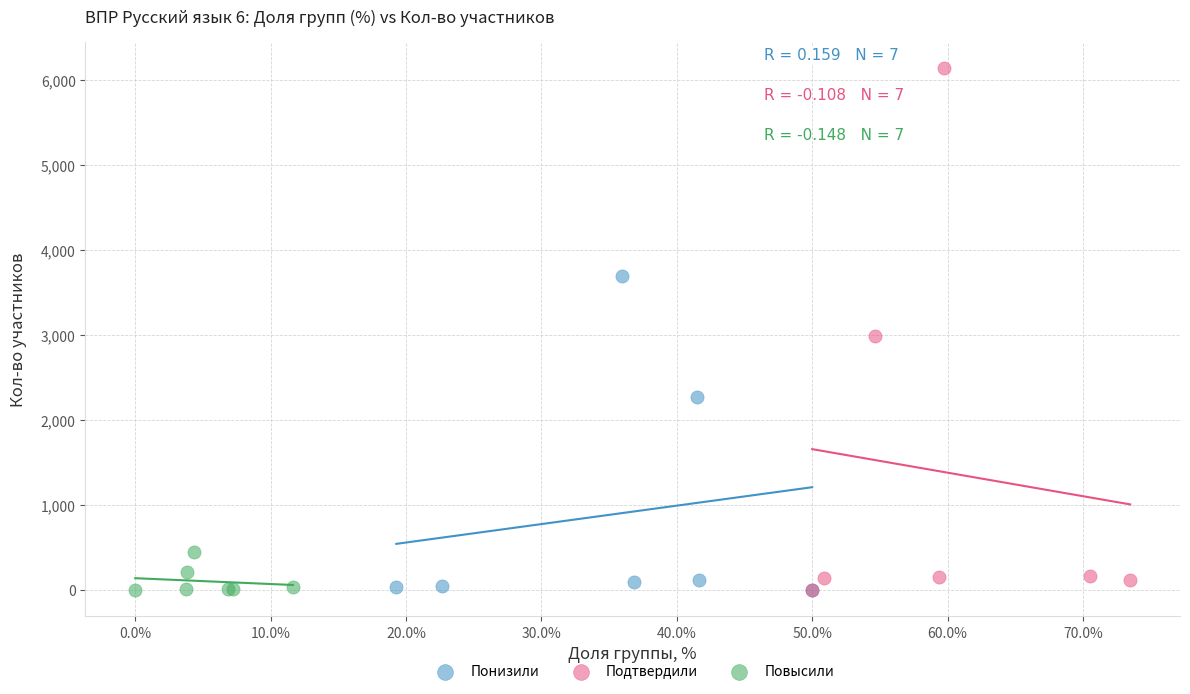

Which series contains the highest Y value?

Подтвердили